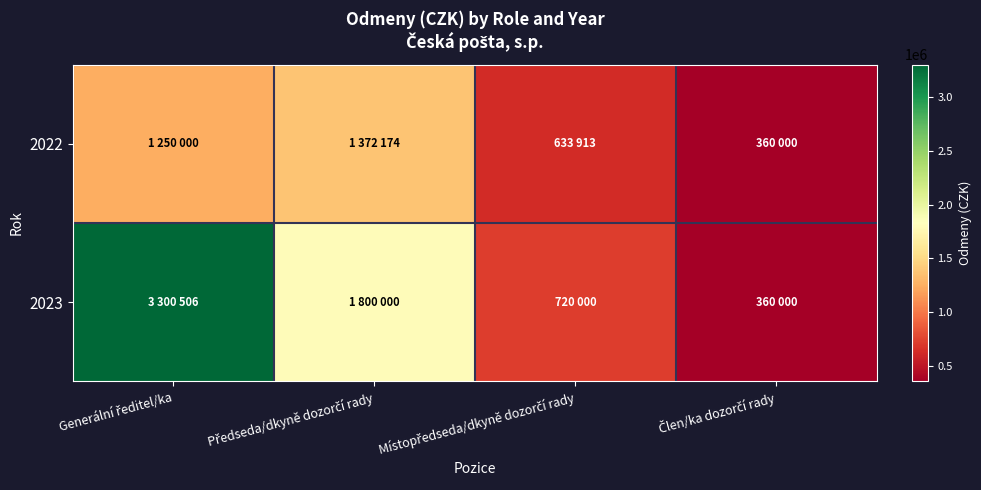

Rank the series by their average value, from lowest to highest.

2022, 2023